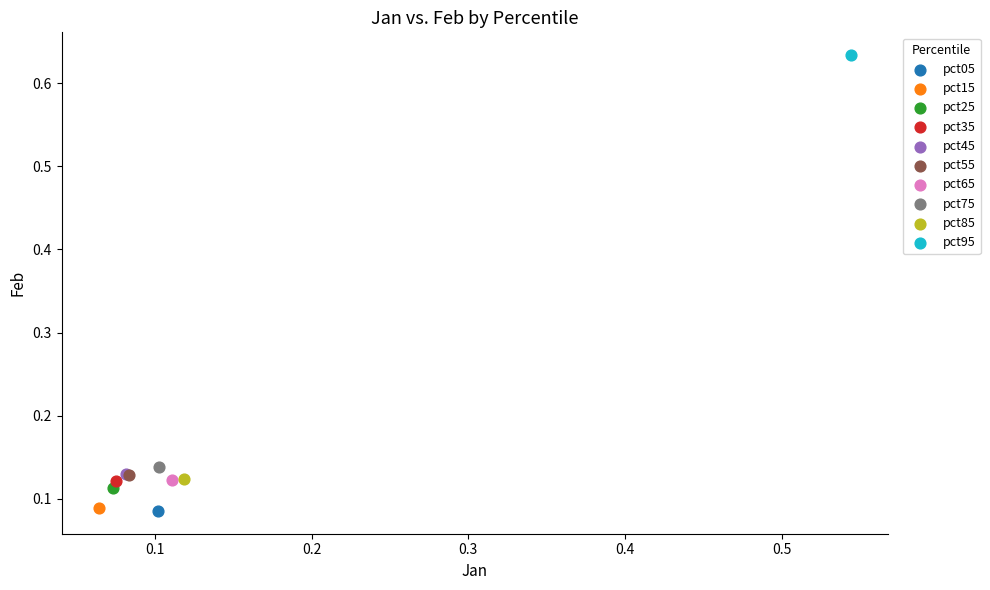

What are all the series names shown in the legend?

pct05, pct15, pct25, pct35, pct45, pct55, pct65, pct75, pct85, pct95